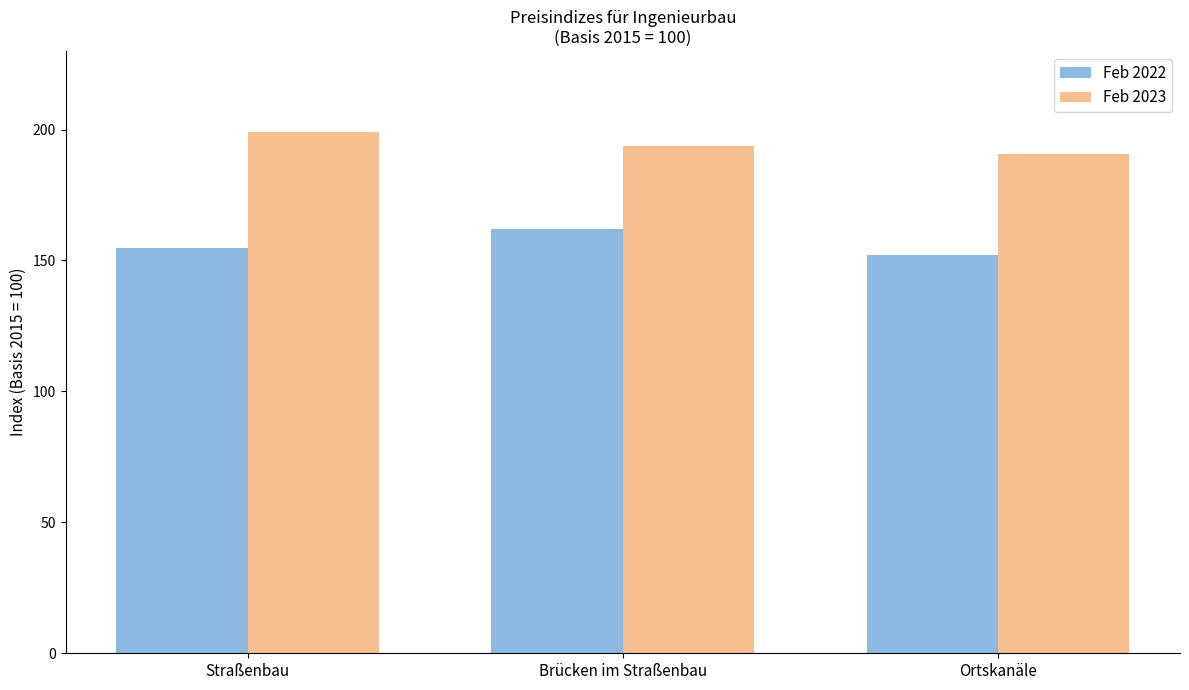

Which series has the largest total across all categories?

Feb 2023